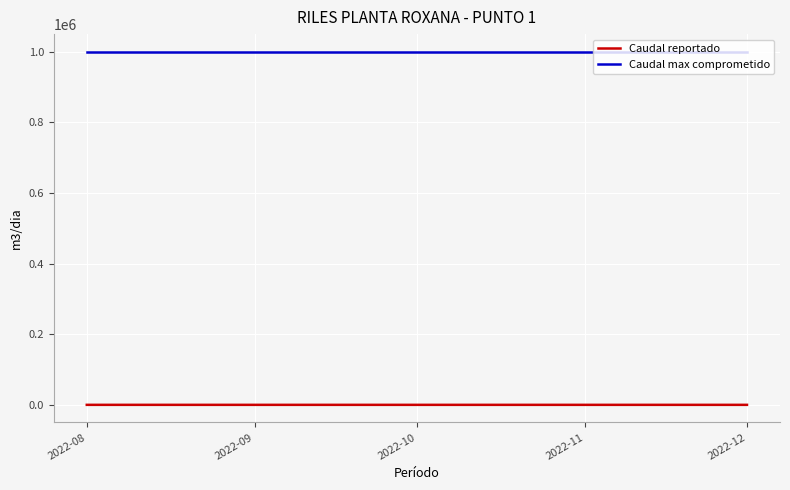

Which series has the largest total across all categories?

Caudal max comprometido